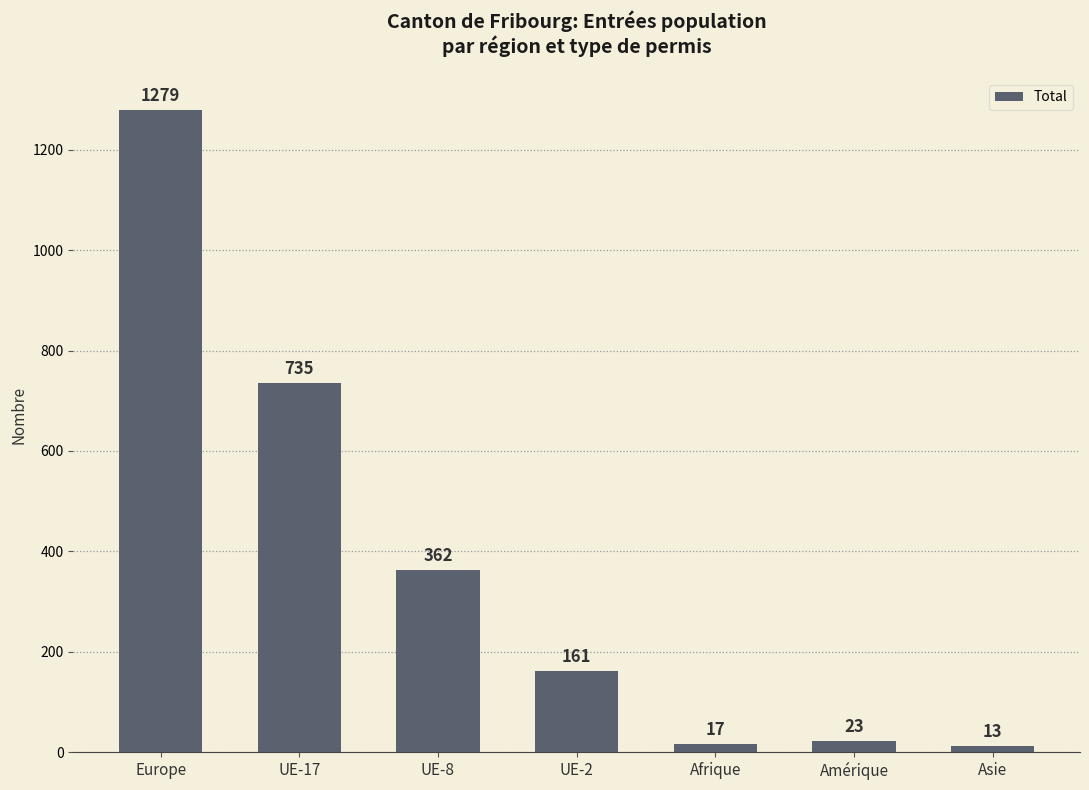

Where does the data first go above 161?

Europe